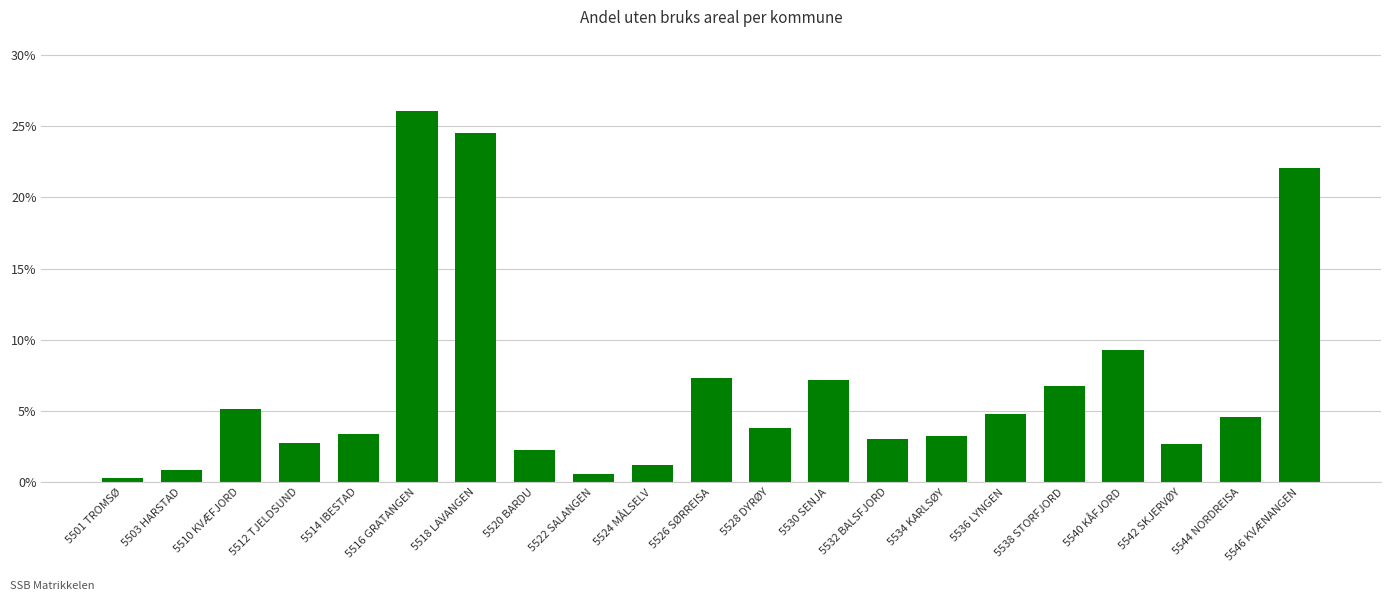

Between 5542 SKJERVØY and 5514 IBESTAD, which is larger?

5514 IBESTAD